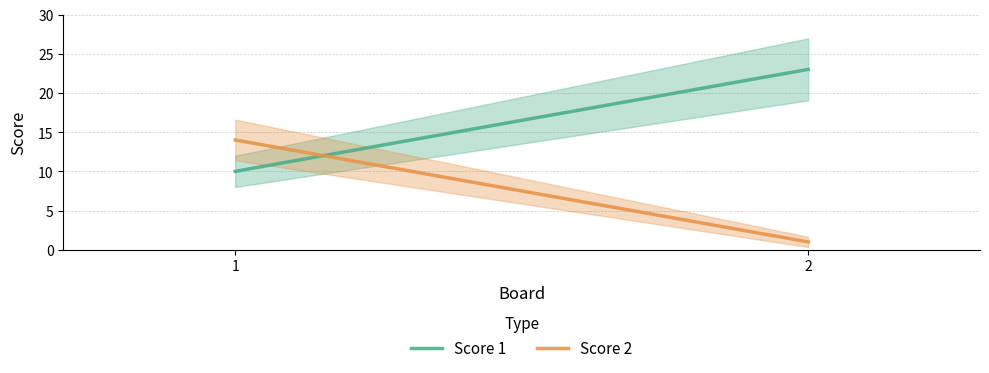

What is the value of the Score 2 point at the 1st from the left?

14